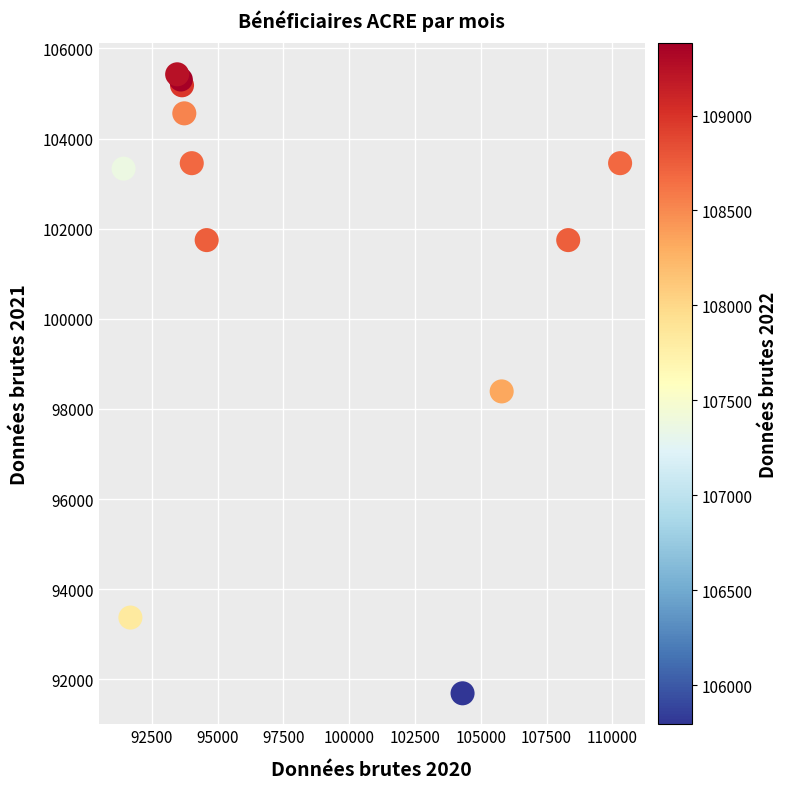

What Y value in the scatter plot is closest to 98557?

98389